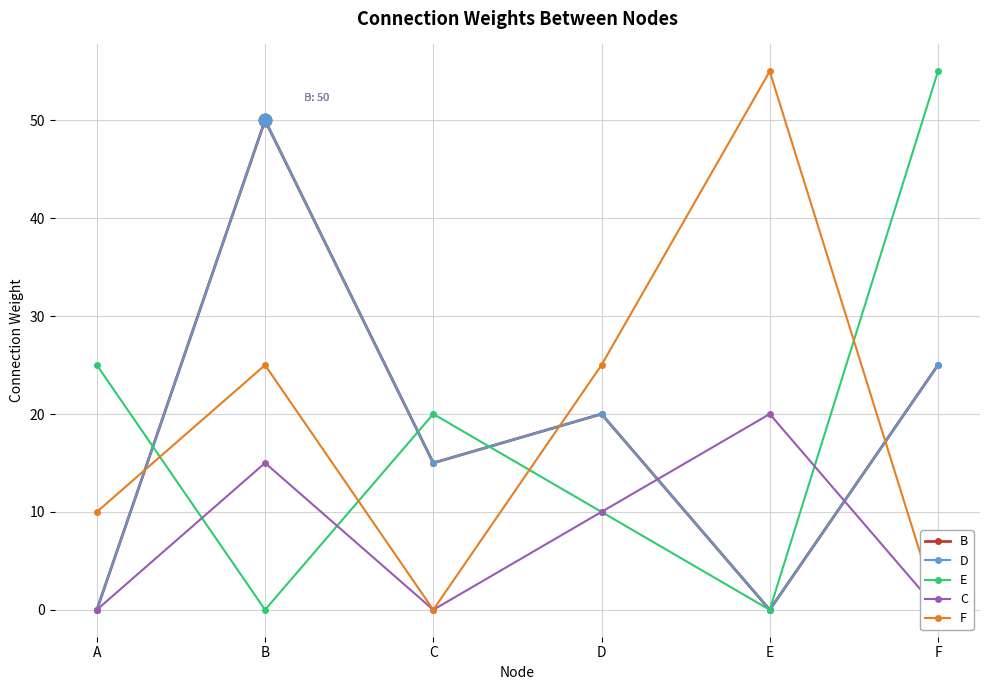

At which category does E reach its first local valley?

B